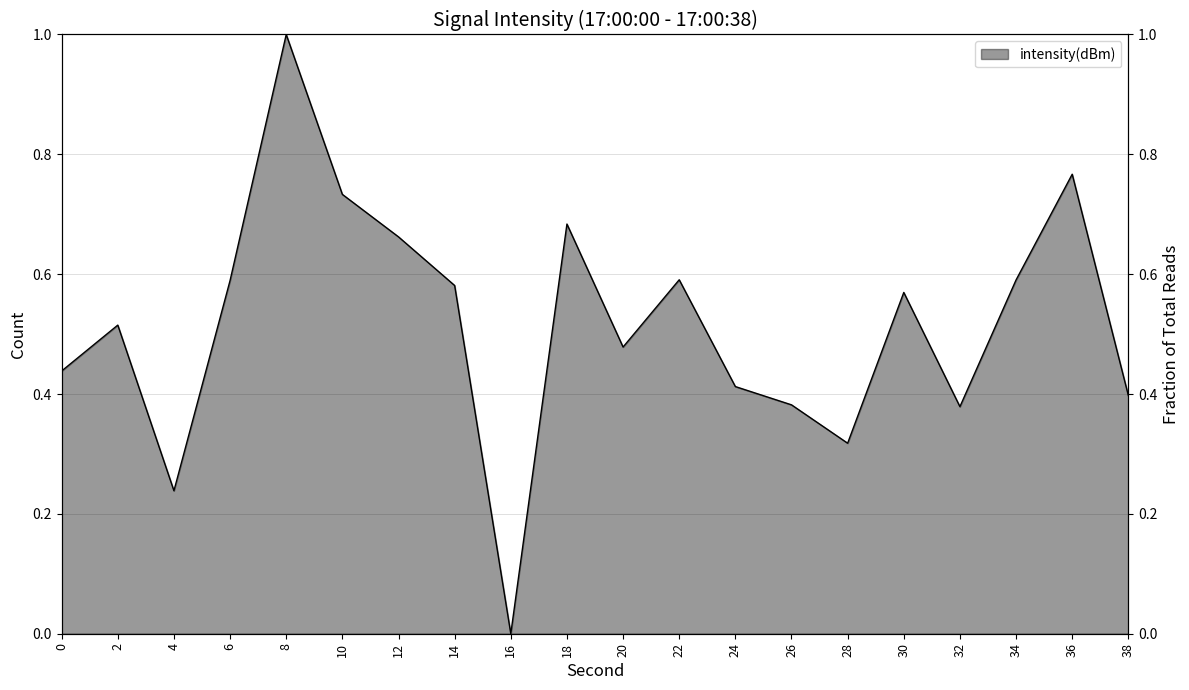

Reading left to right, list all the values displayed in this chart.

0.4	0.5	0.2	0.6	1.0	0.7	0.7	0.6	0.0	0.7	0.5	0.6	0.4	0.4	0.3	0.6	0.4	0.6	0.8	0.4